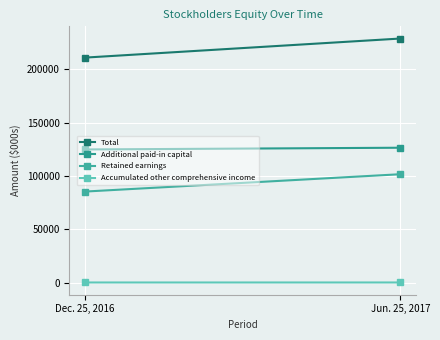

What value does the Accumulated other comprehensive income series have at Dec. 25, 2016?

246